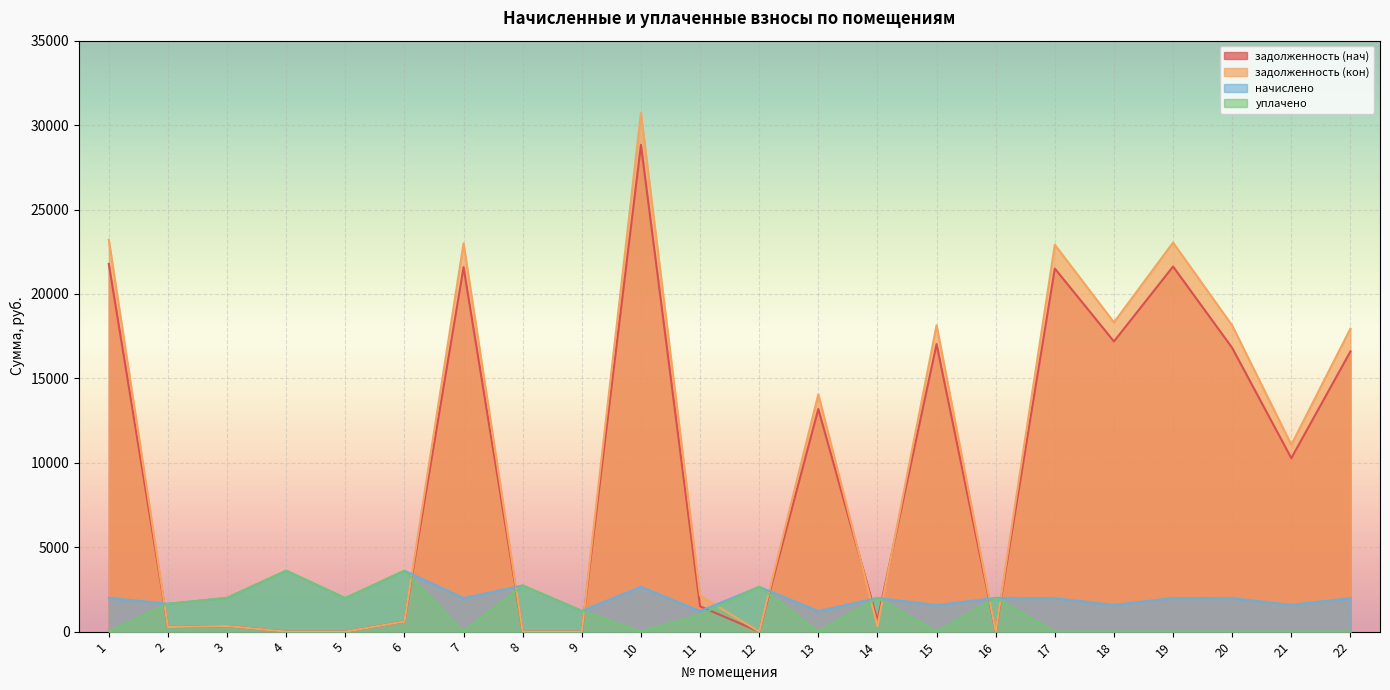

What is the total value across all series at 2?

3841.0